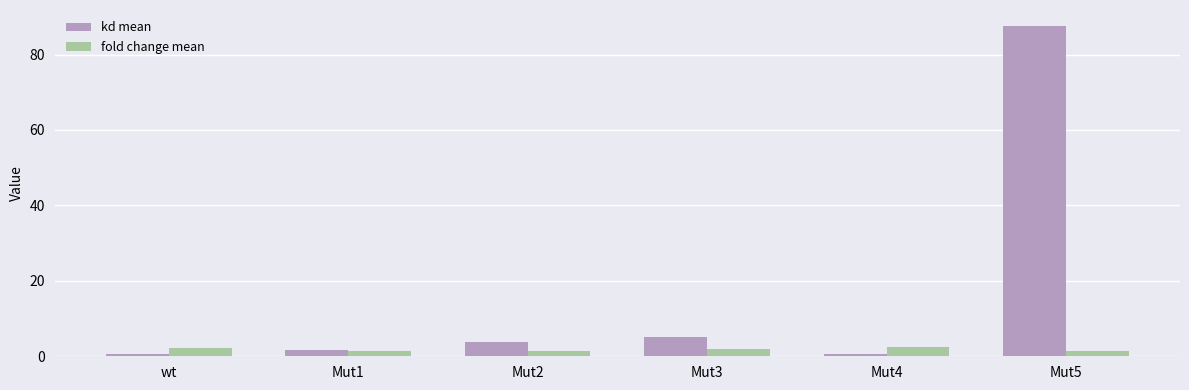

At which label does kd mean first exceed 3?

Mut2